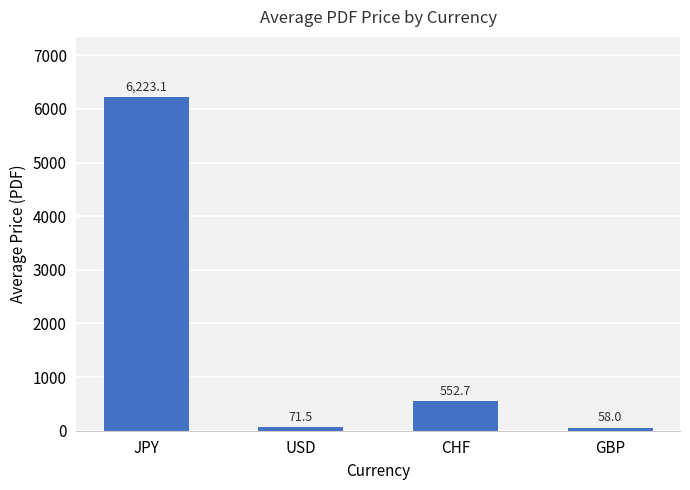

What is the sum of all values?

6905.3